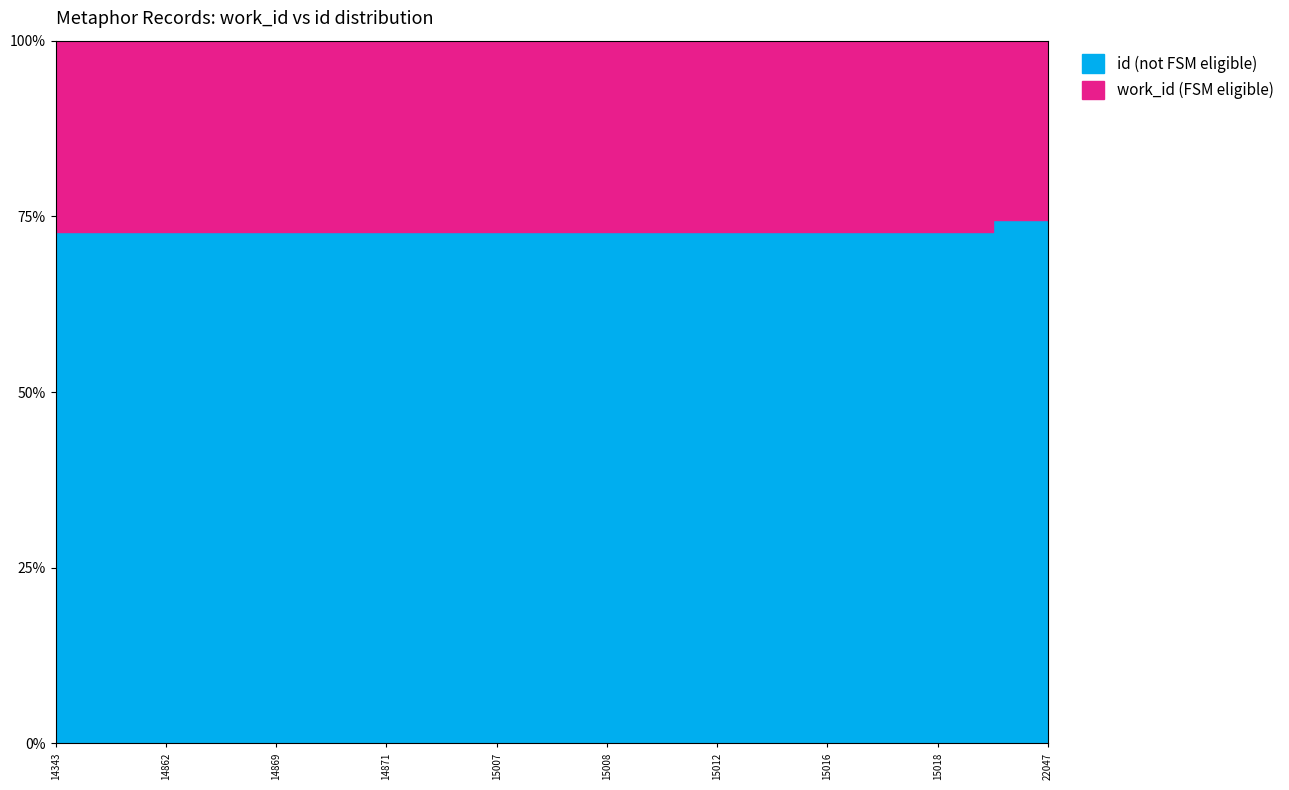

Reading left to right, what are all the values shown in this chart?

work_id: 5351	5562	5564	5565	5614	5614	5614	5614	5614	7566
id: 14343	14862	14869	14871	15007	15008	15012	15016	15018	22047